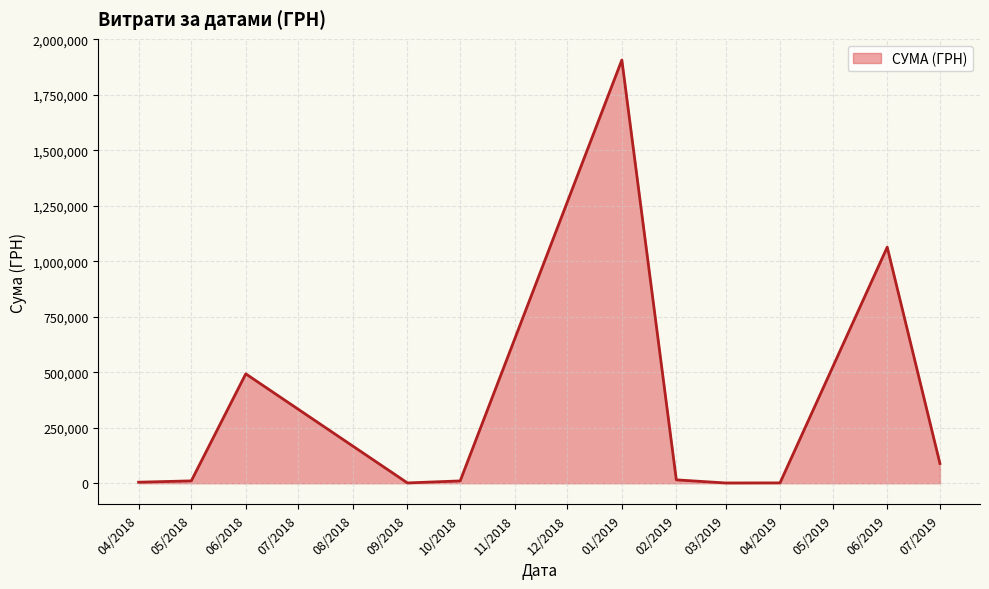

What is the difference between the maximum and minimum values?

1905638.0